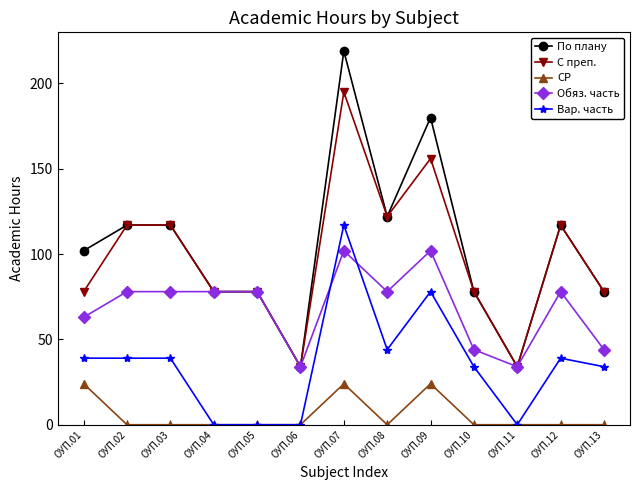

List the series in order of their peak value, lowest first.

СР, Обяз. часть, Вар. часть, С преп., По плану